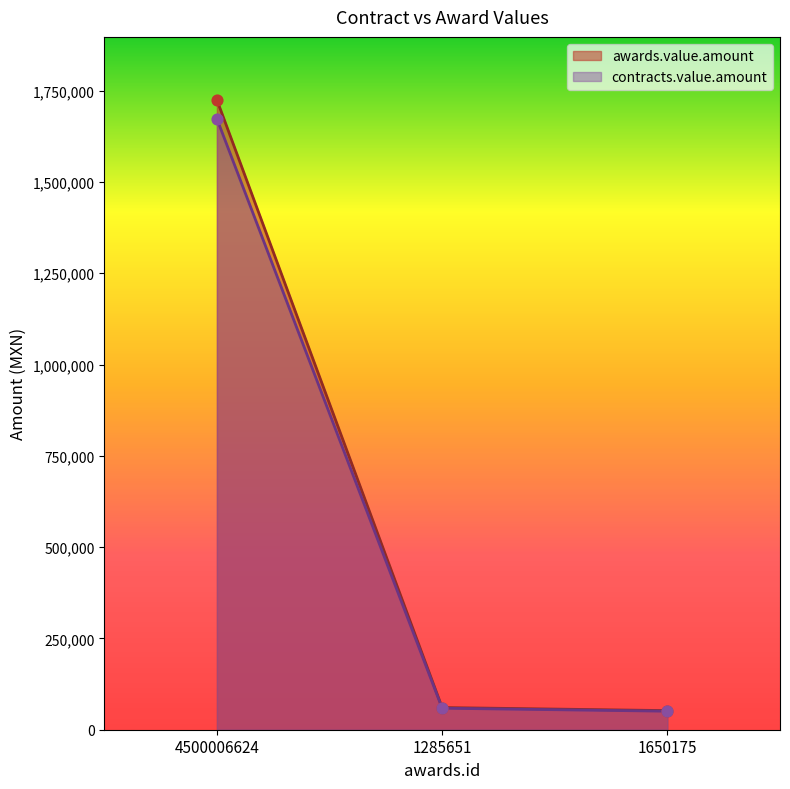

At how many categories does at least one series exceed 1624459?

1